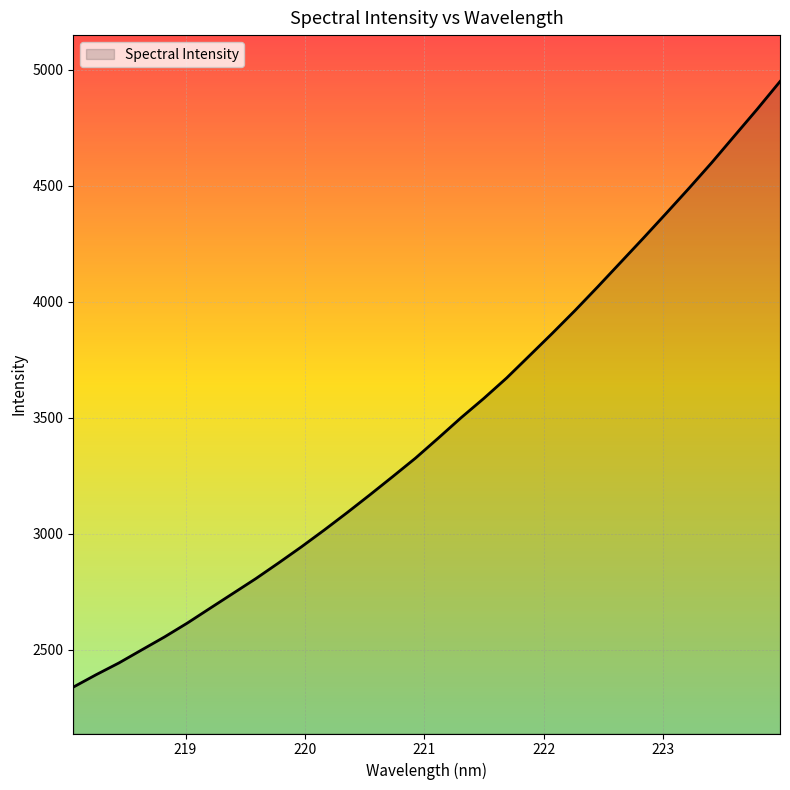

What is the difference between the maximum and minimum values?

2610.9